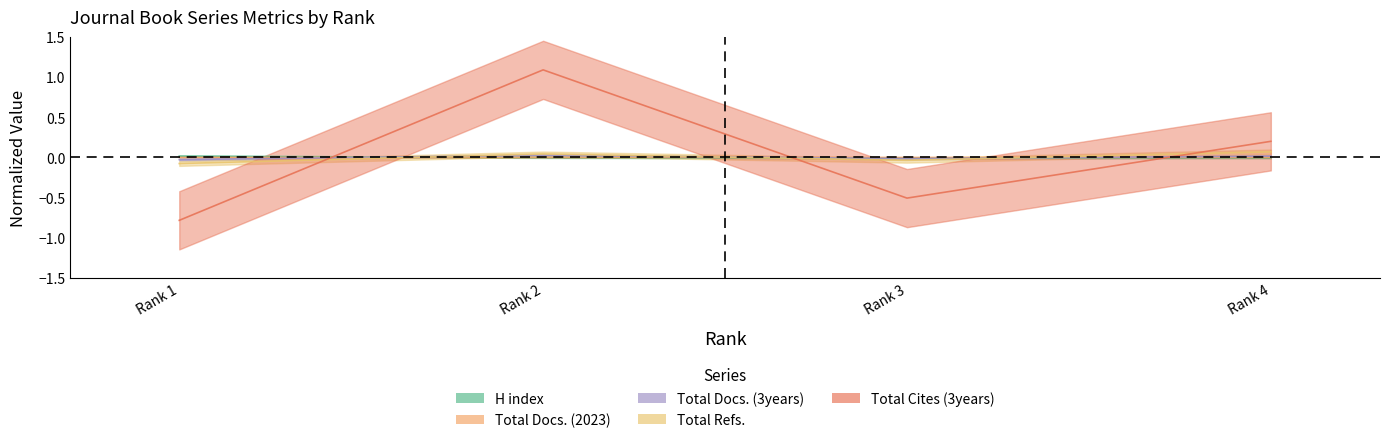

Where is the first local maximum for Total Docs. (3years)?

Rank 2